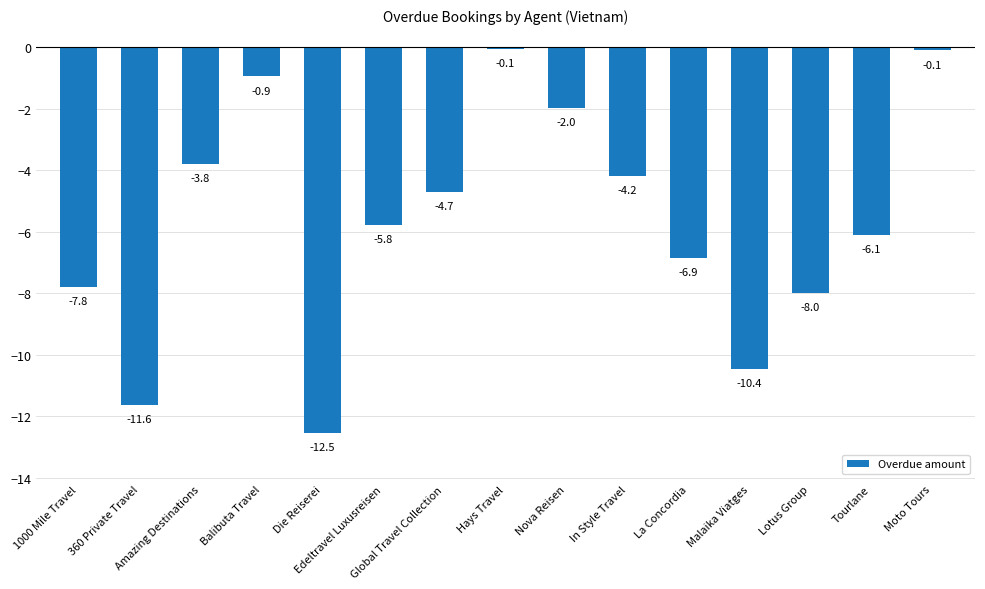

True or false: the data shows -3.8 at Amazing Destinations.

True